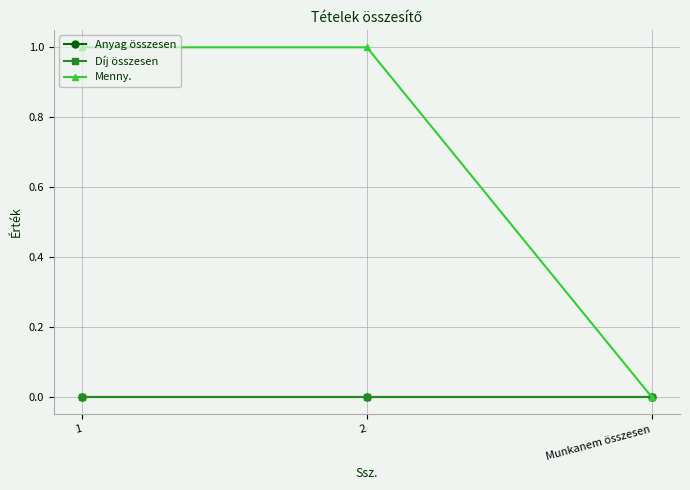

Is this an area chart (filled region under the line)?

No